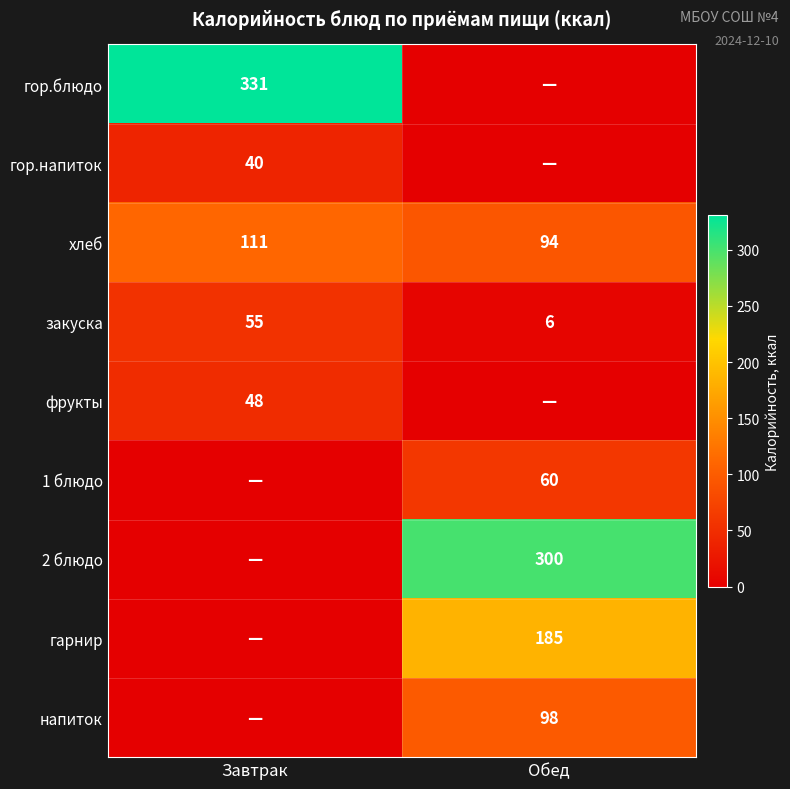

Which category has the lowest value in the закуска series?

Обед